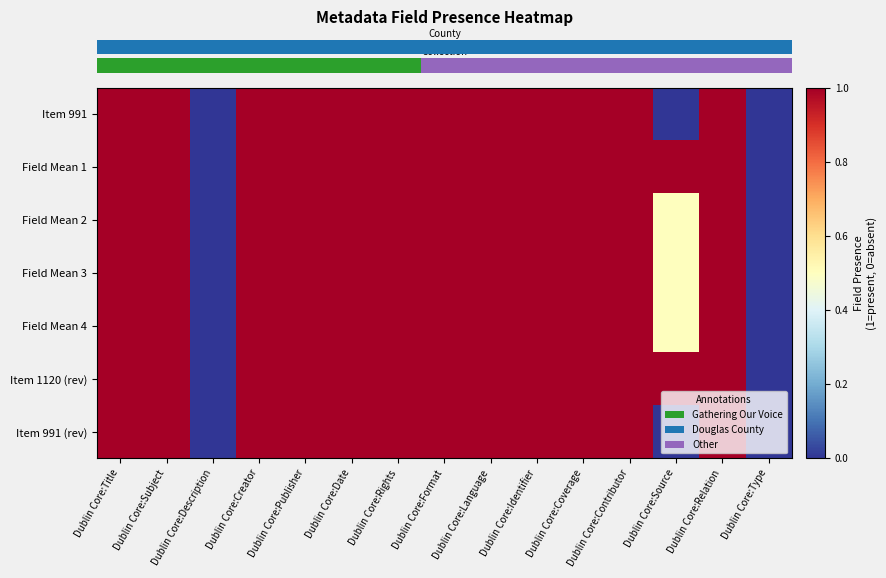

What is the total value across all series at Dublin Core:Title?

7.0